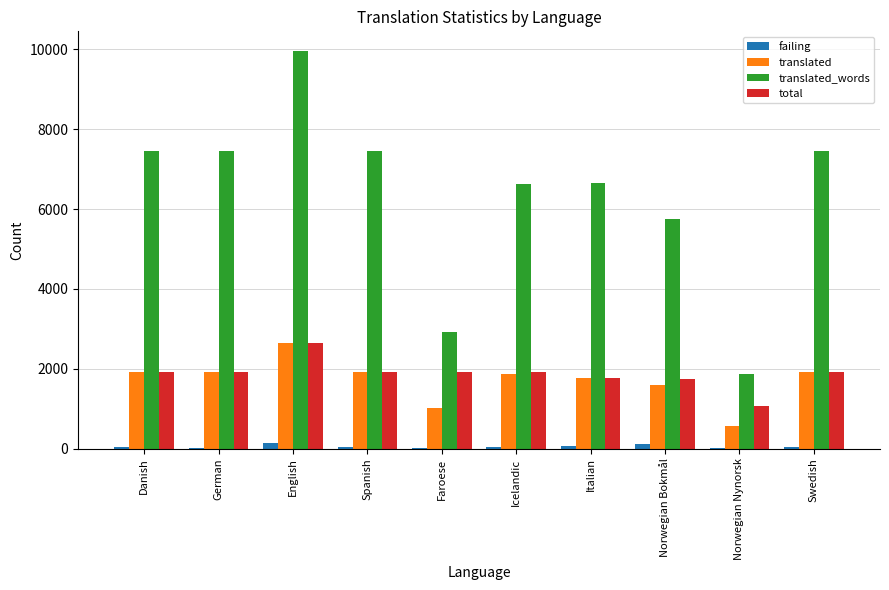

Between Faroese and Norwegian Nynorsk, which series saw the biggest shift?

translated_words